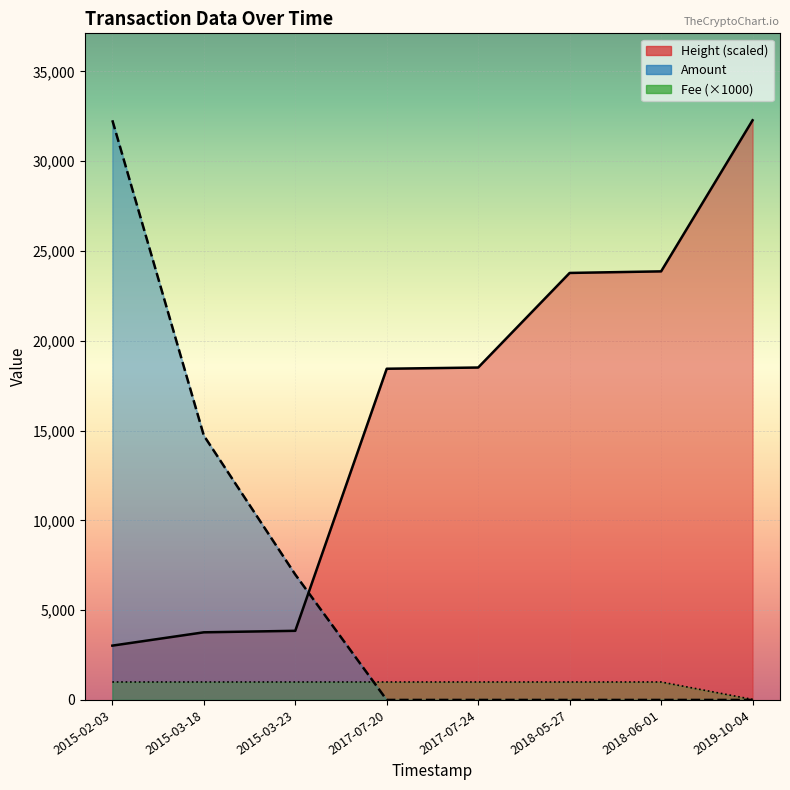

True or false: Amount has more than 1 interior local peaks.

False